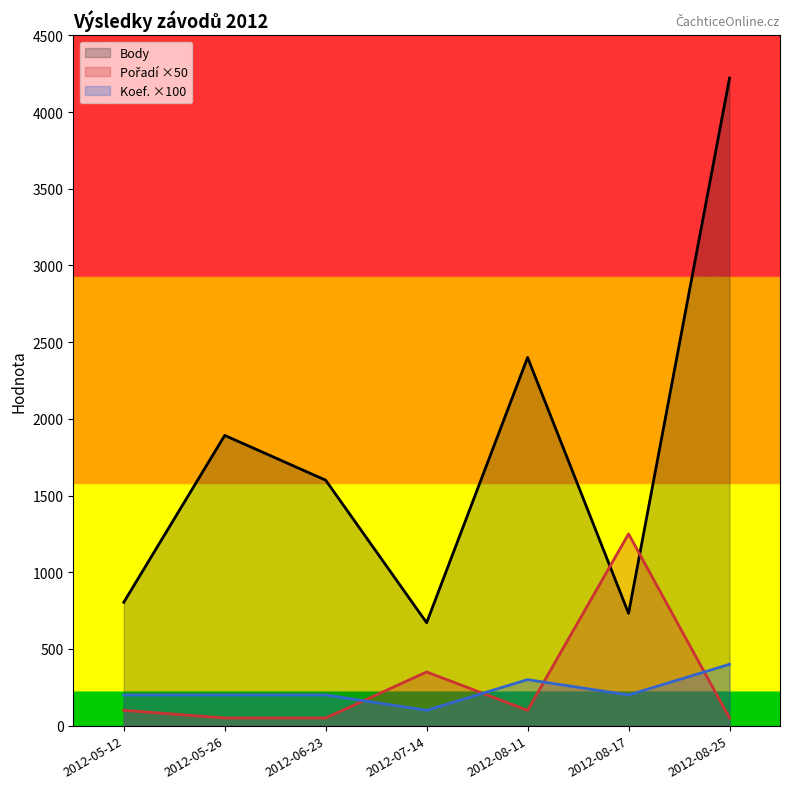

What are all the series names shown in the legend?

Body, Pořadí ×50, Koef. ×100